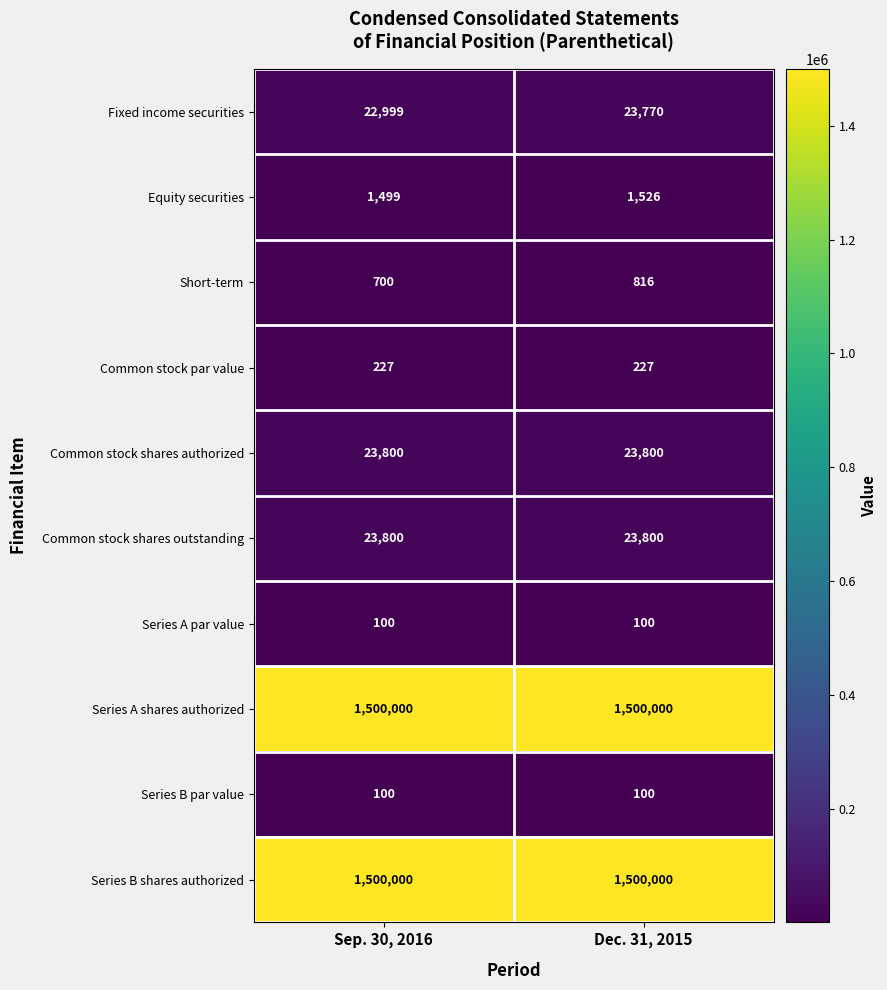

At how many categories does at least one series exceed 533105?

2